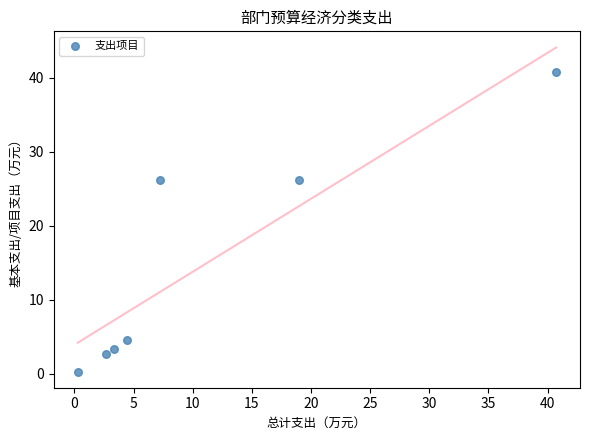

What is the average X value?

11.1